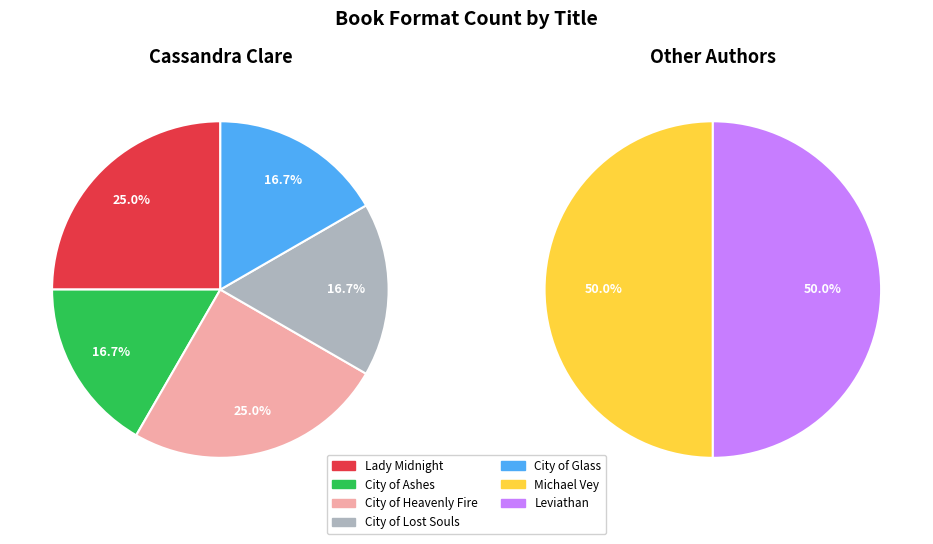

Do City of Ashes and City of Lost Souls together represent more than half of the pie?

No